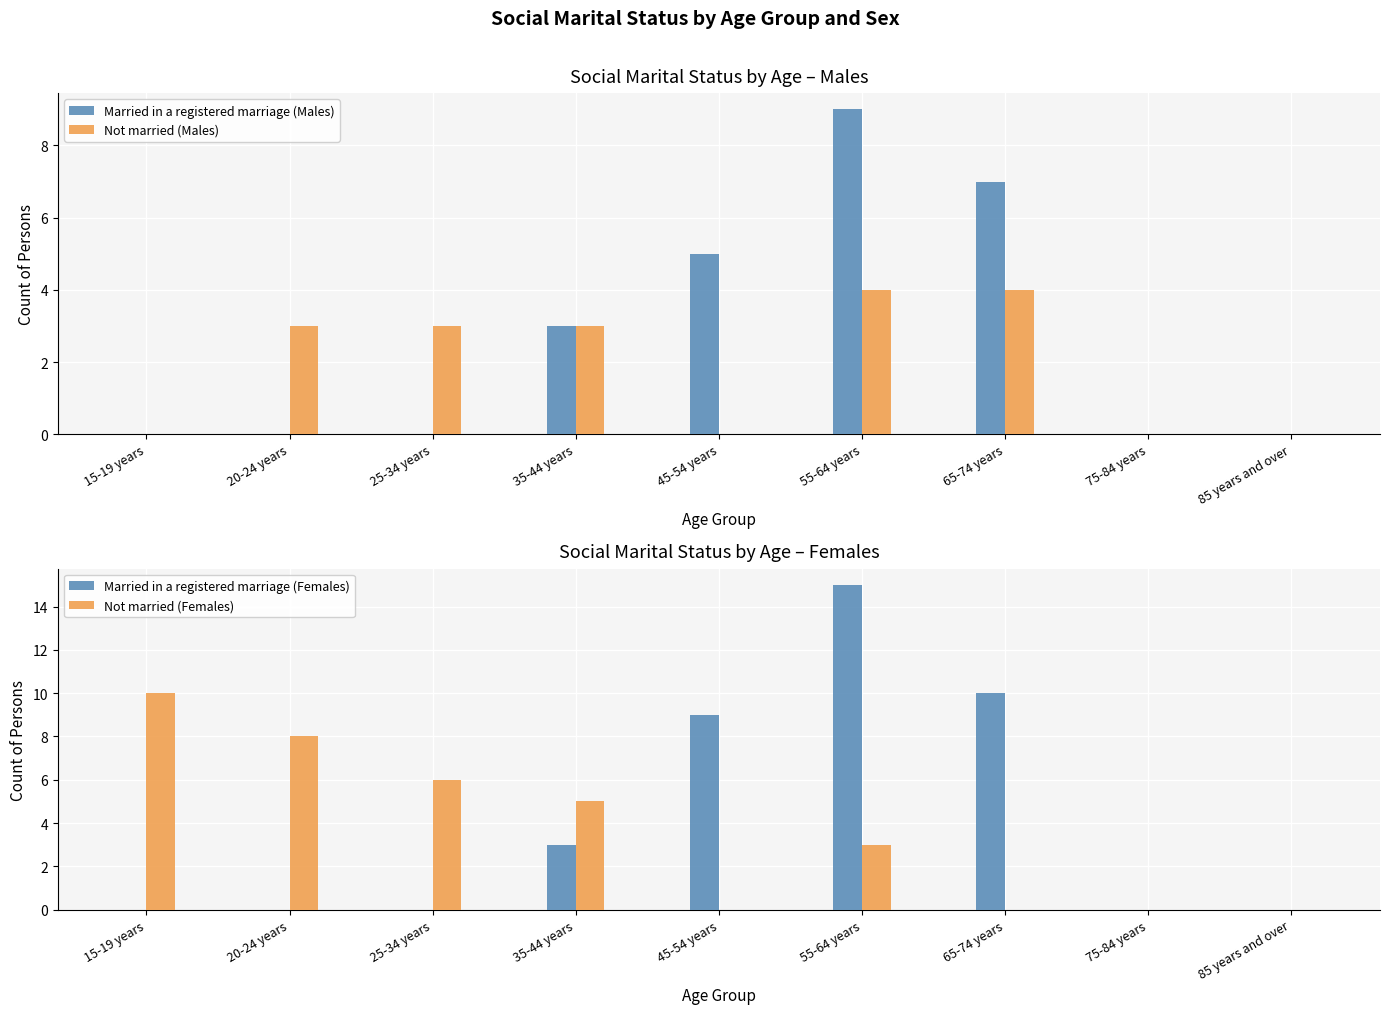

How many series are shown in this chart?

4